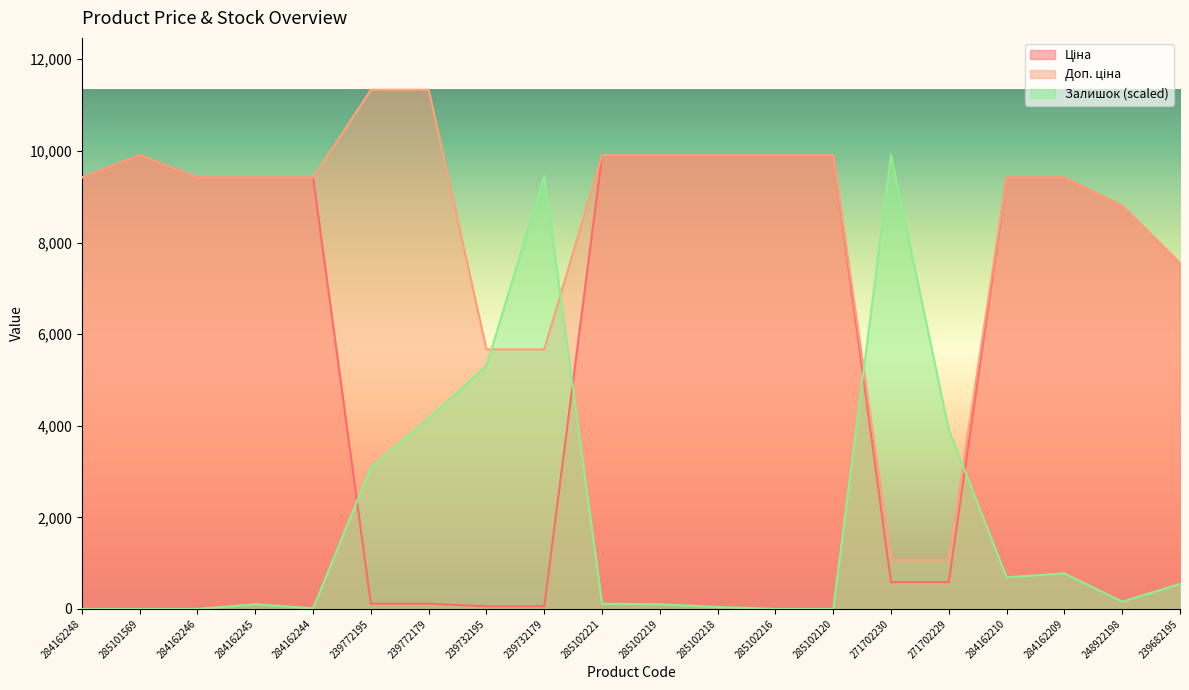

How many categories are shown in the chart?

20